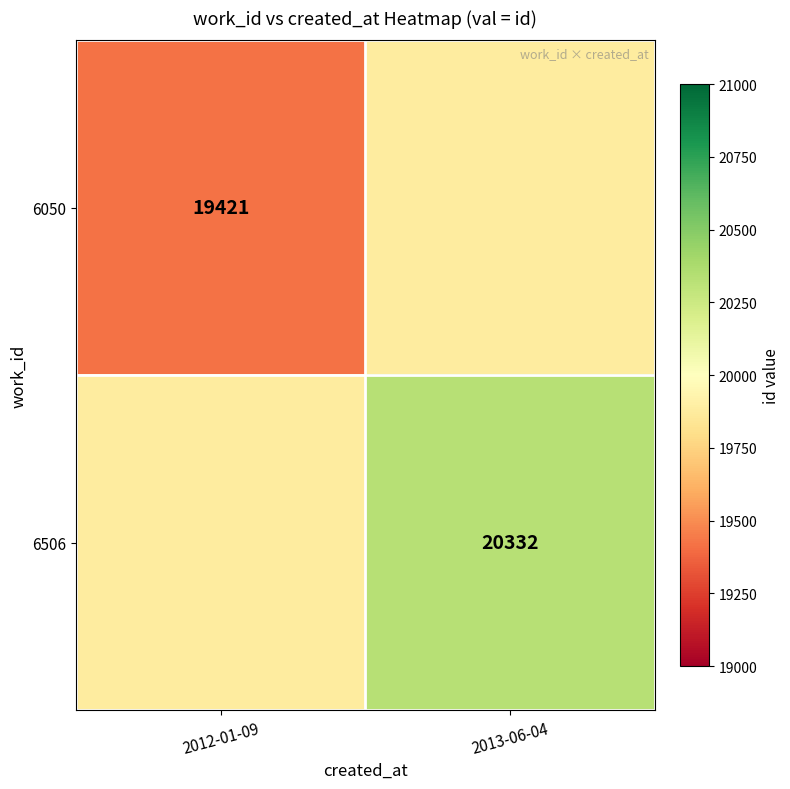

At how many categories does at least one series exceed 19777?

2